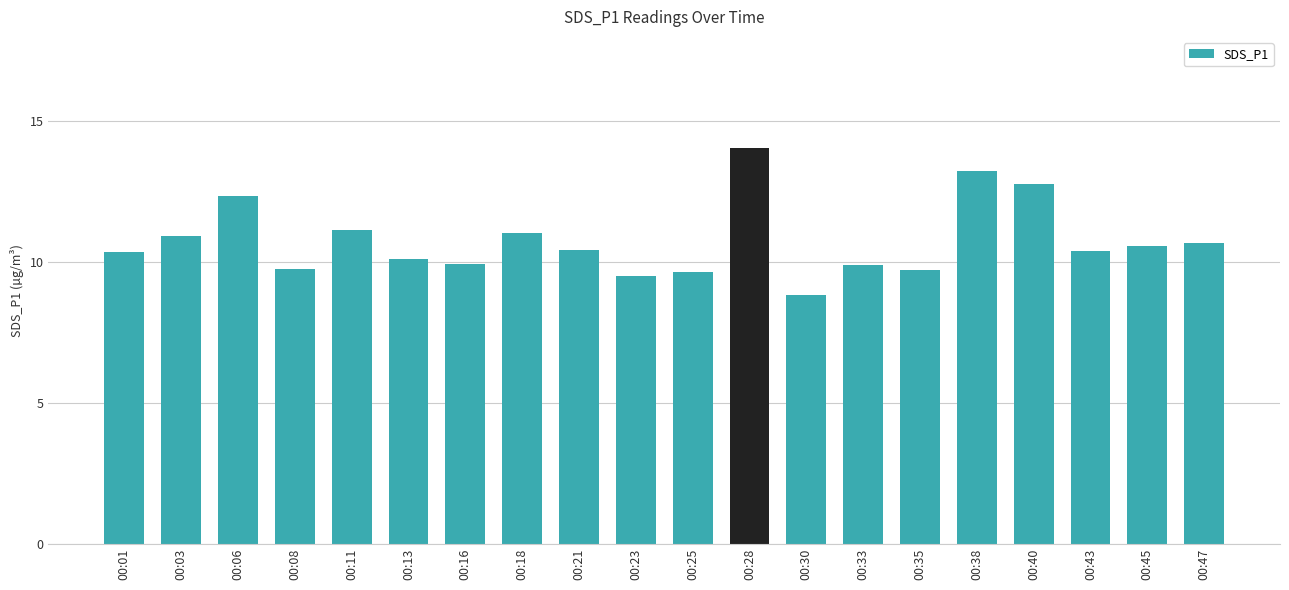

What is the average value?

10.8